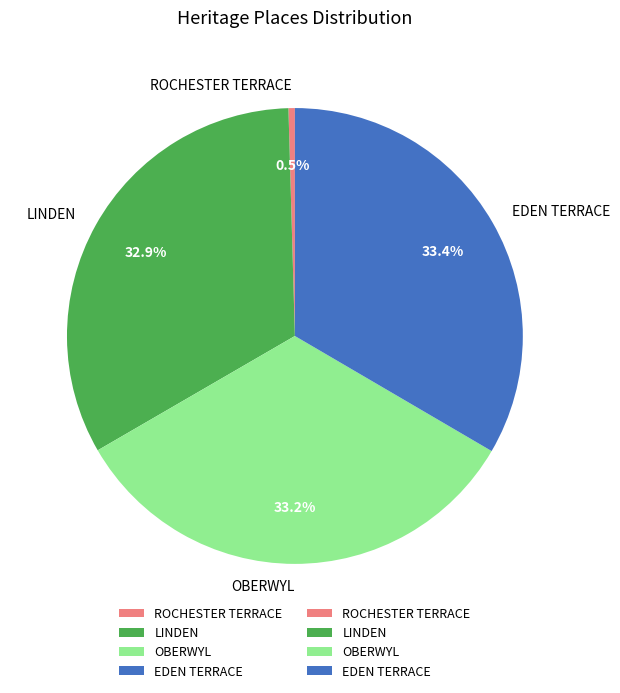

Combined, do OBERWYL and EDEN TERRACE account for over 50%?

Yes